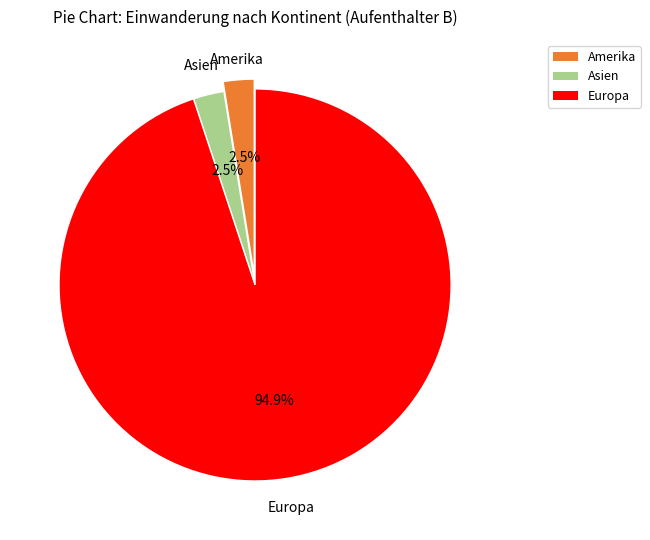

Does any single category account for the majority?

Yes